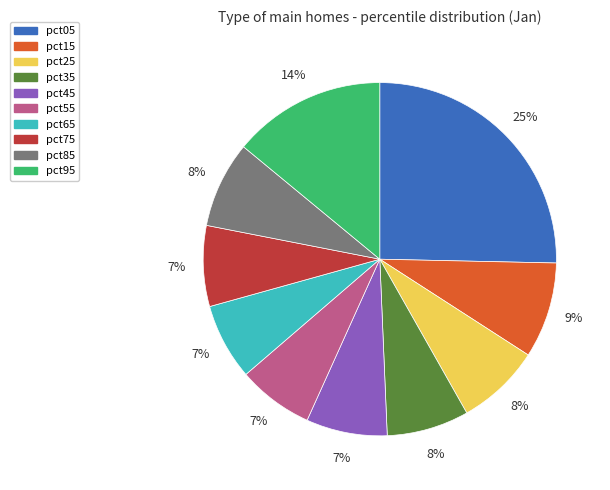

Is the sum of pct95 and pct65 greater than half?

No